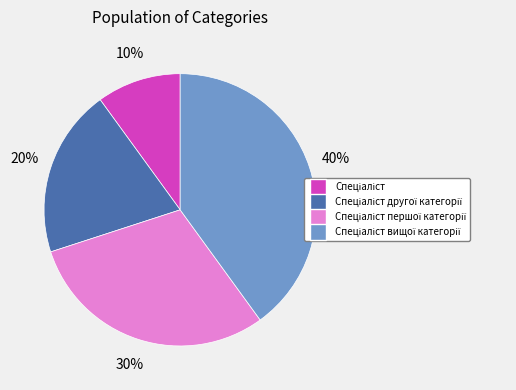

Does any single category account for the majority?

No